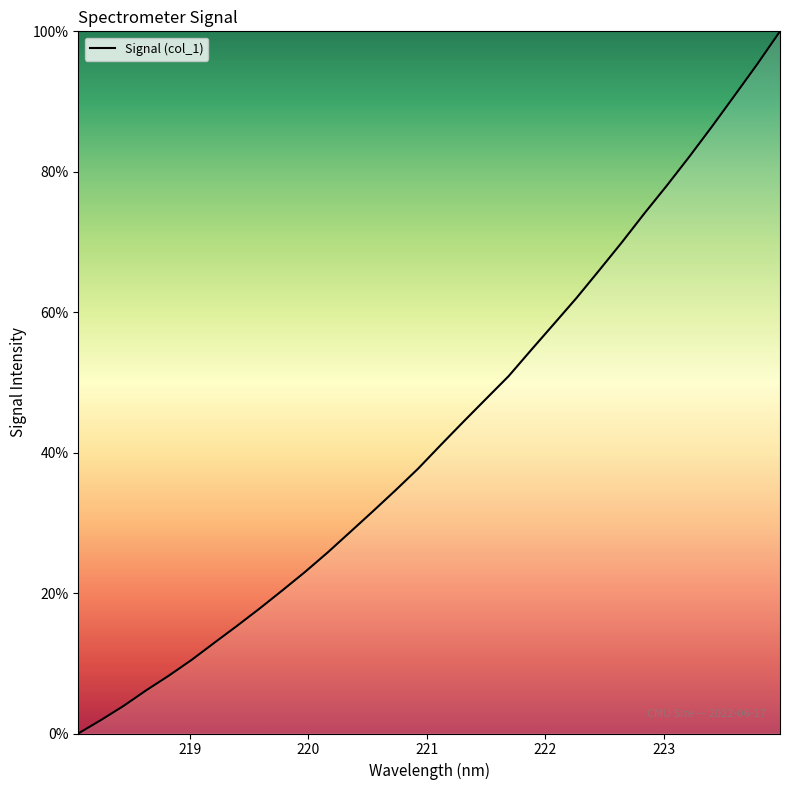

What is the greatest value displayed?

100.0